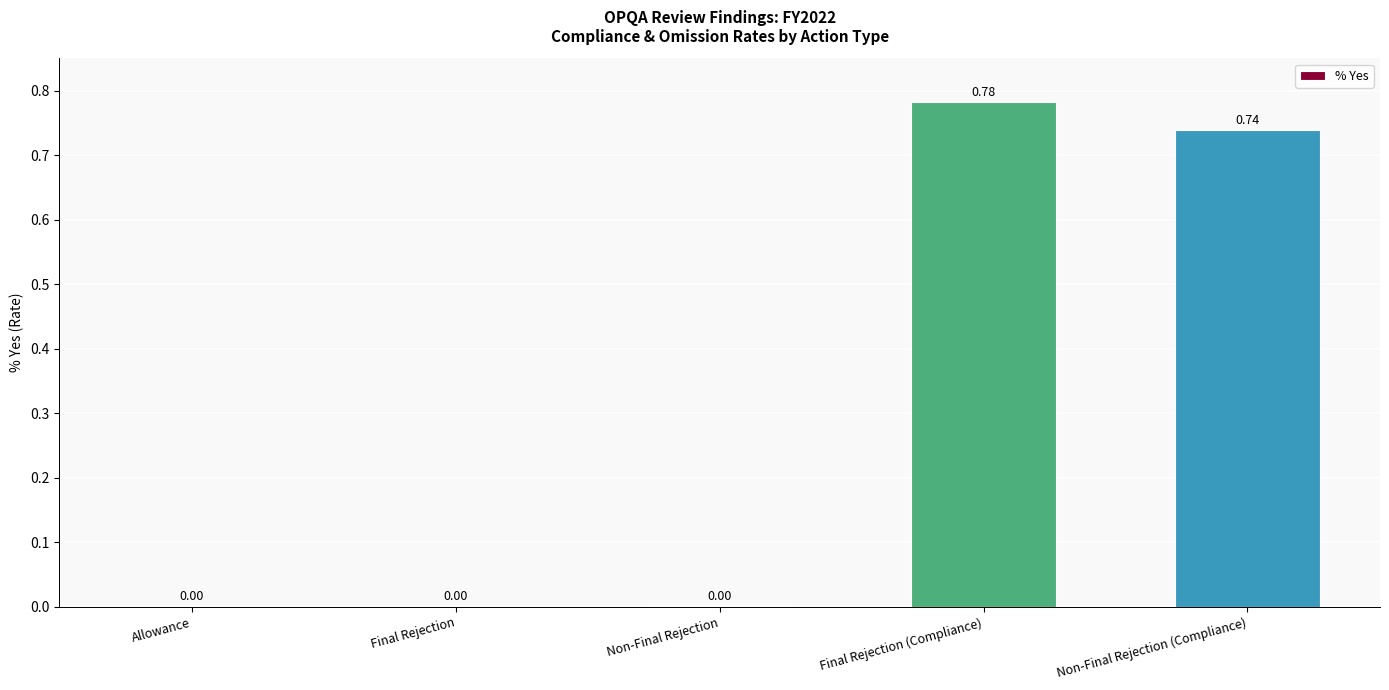

What is the sum of all values?

1.5